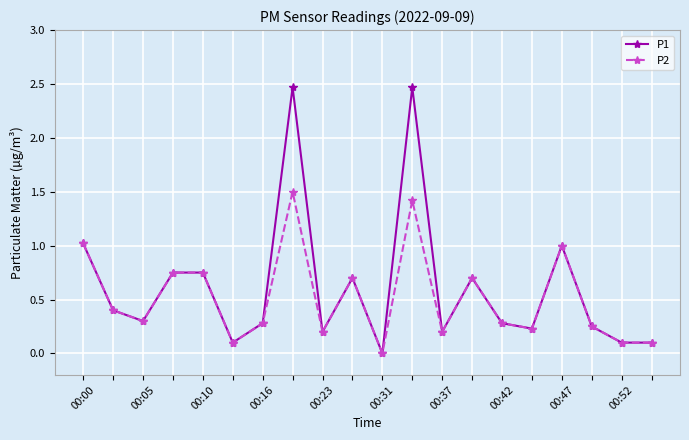

Rank the series by their maximum value, from highest to lowest.

P1, P2